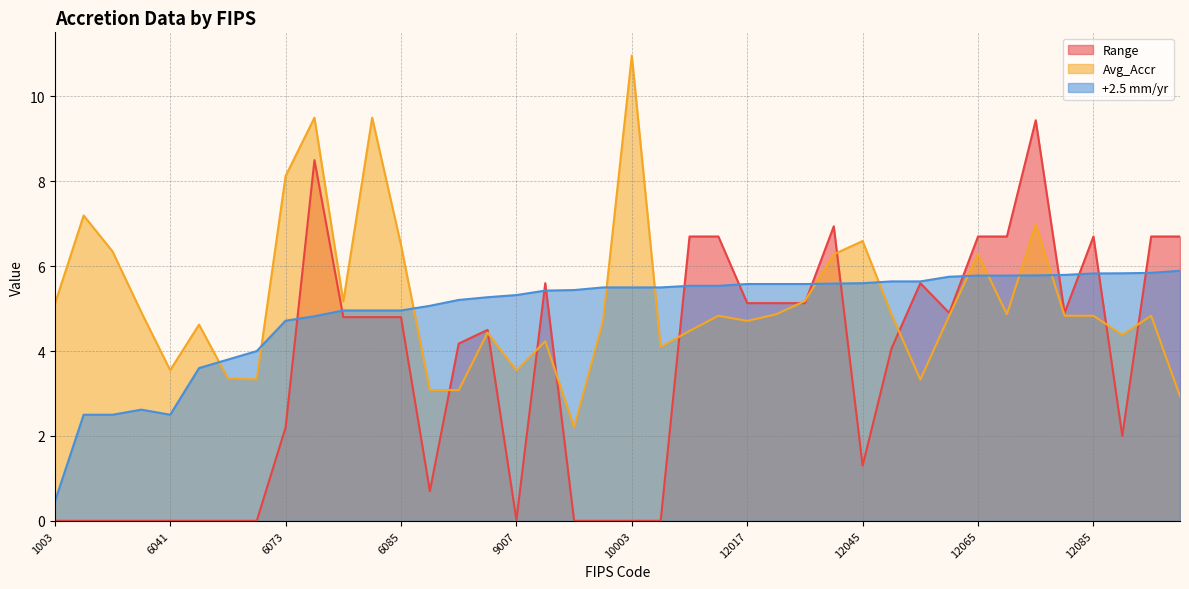

The +2.5 mm/yr series shows 8.0 at 9001. True or false?

False